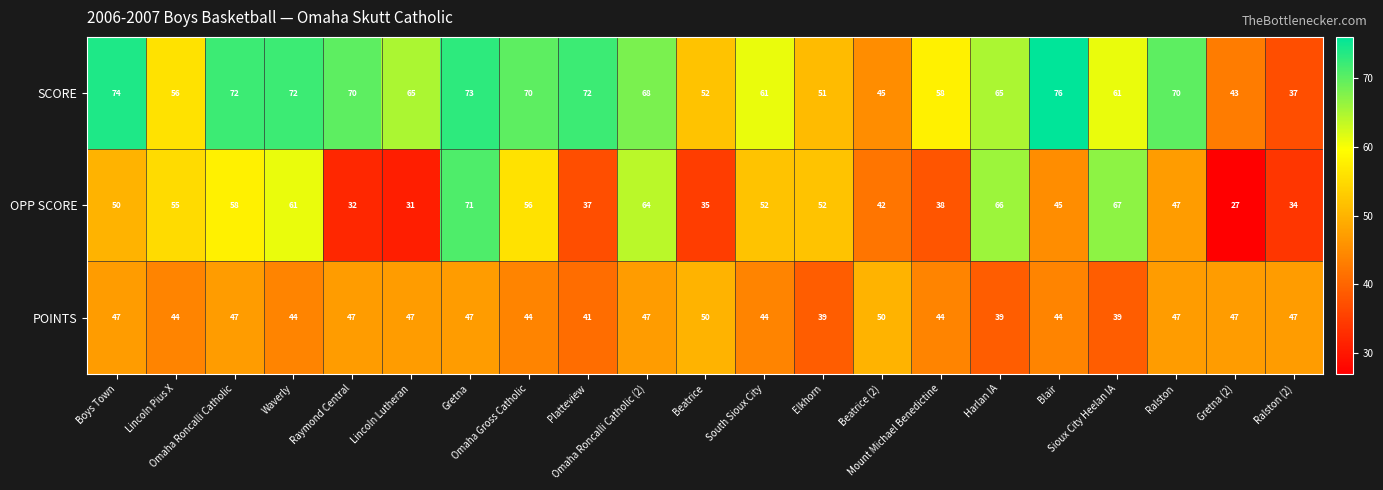

Rank the series by their maximum value, from highest to lowest.

SCORE, OPP SCORE, POINTS